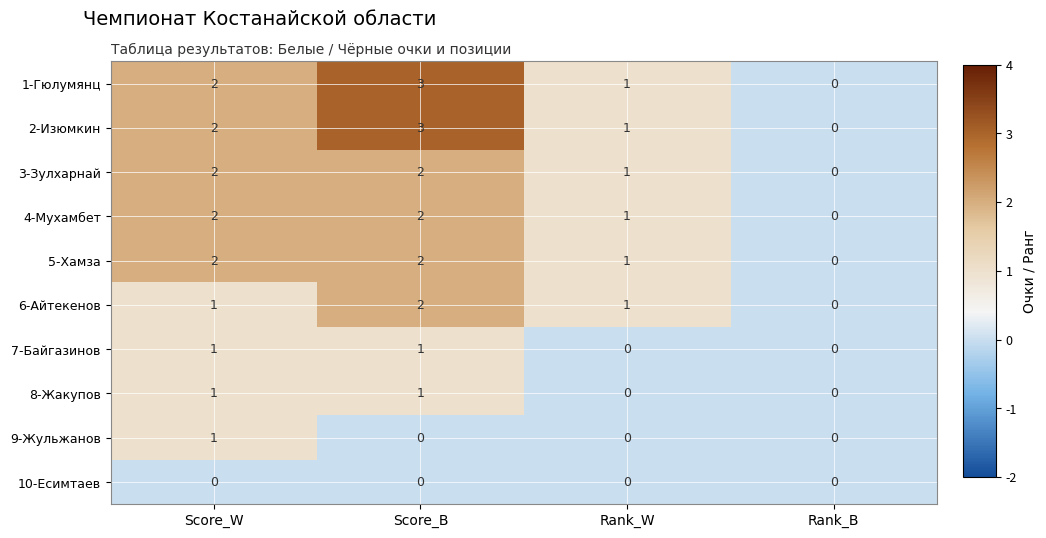

At which label is 4-Мухамбет closest to 1?

Rank_W